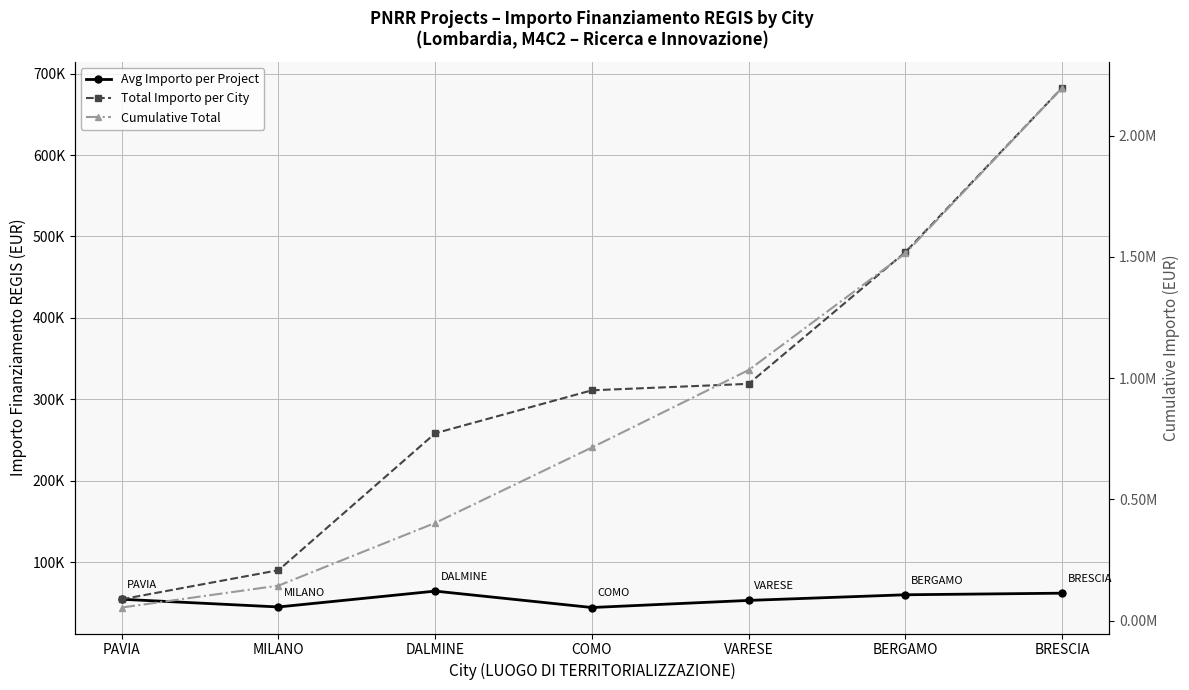

At which category is the sum across all series the highest?

BRESCIA